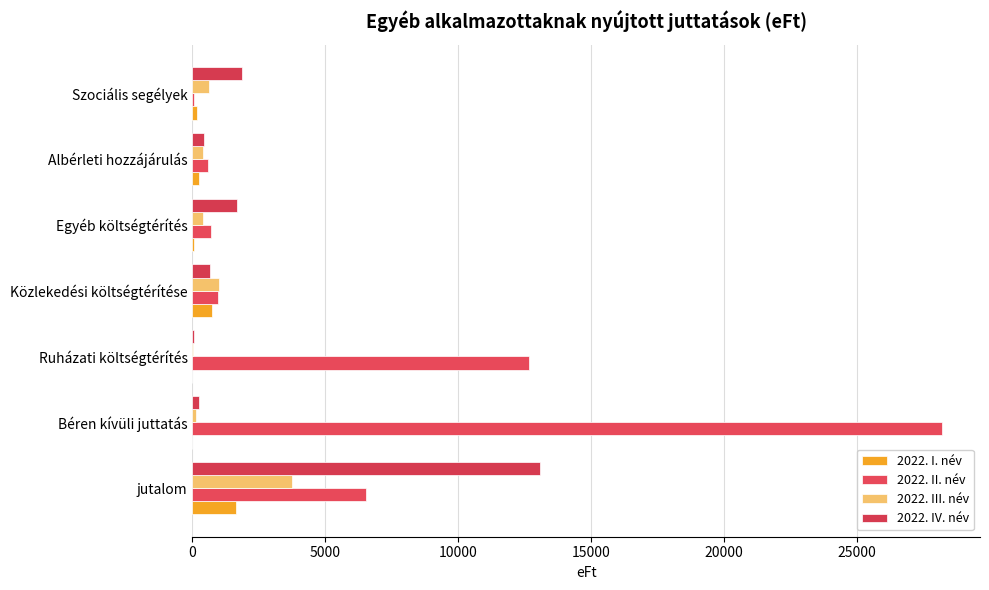

What is the sum of all 2022. IV. név values?

17994